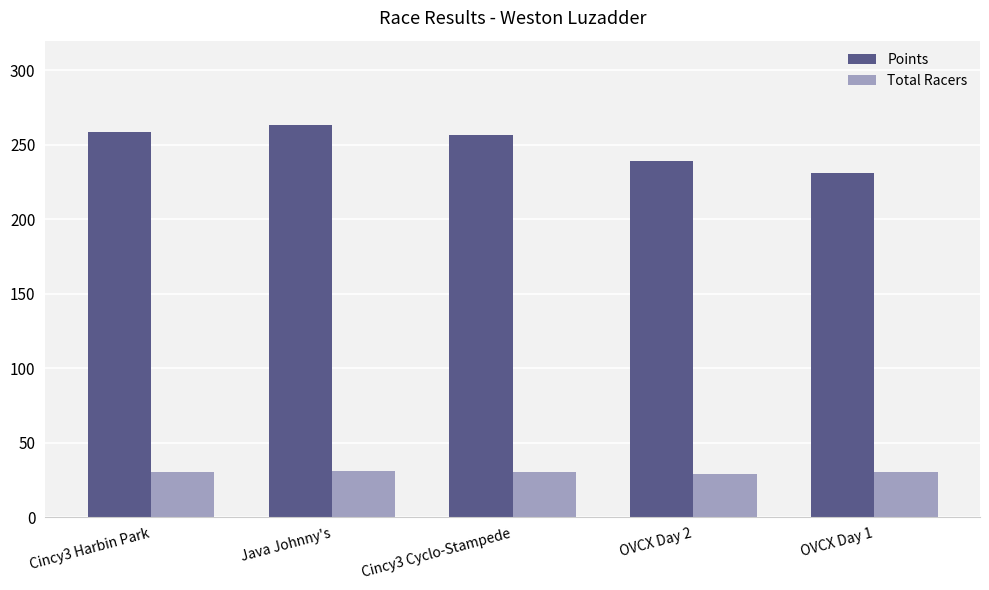

How many bars are there in each group?

2